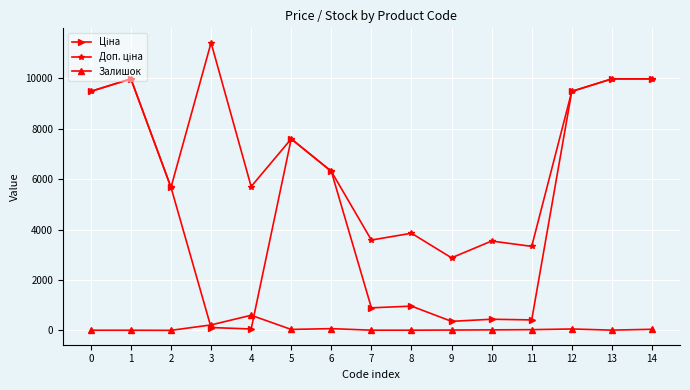

True or false: Залишок has more than 0 interior local peaks.

True